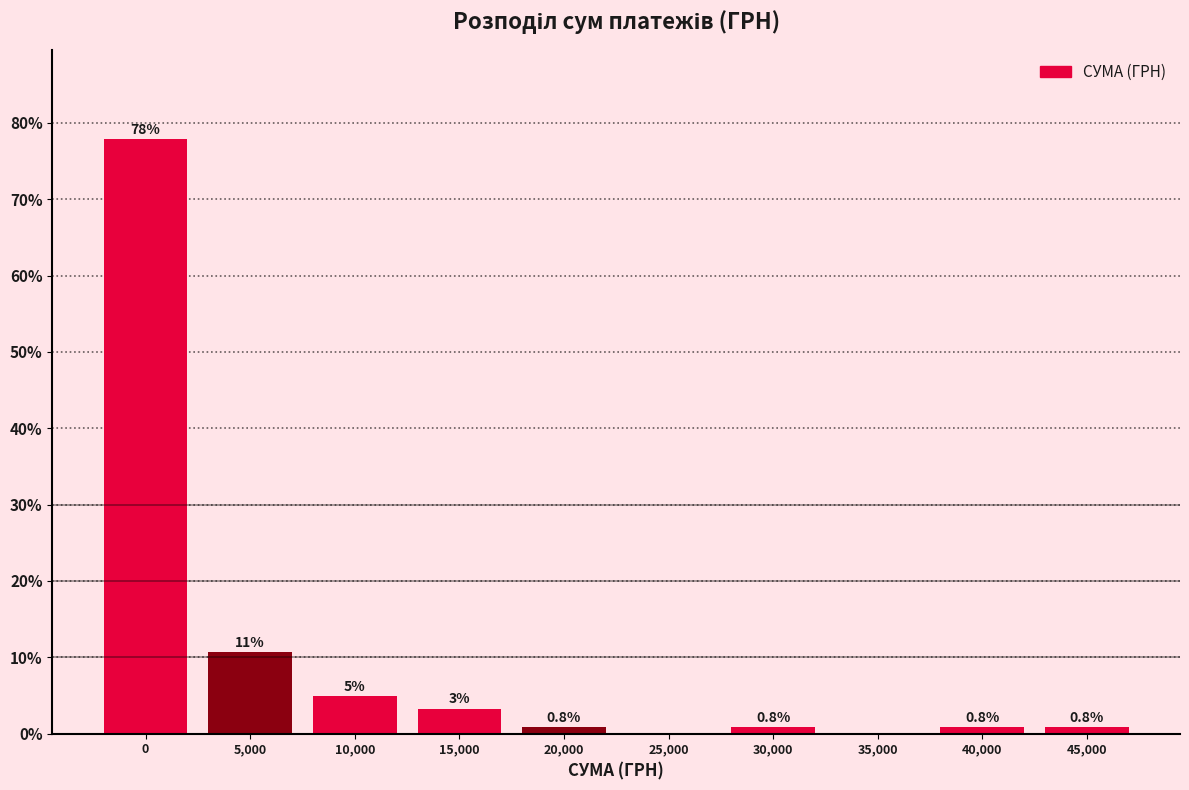

The value at 10,000 is 4.9. True or false?

True